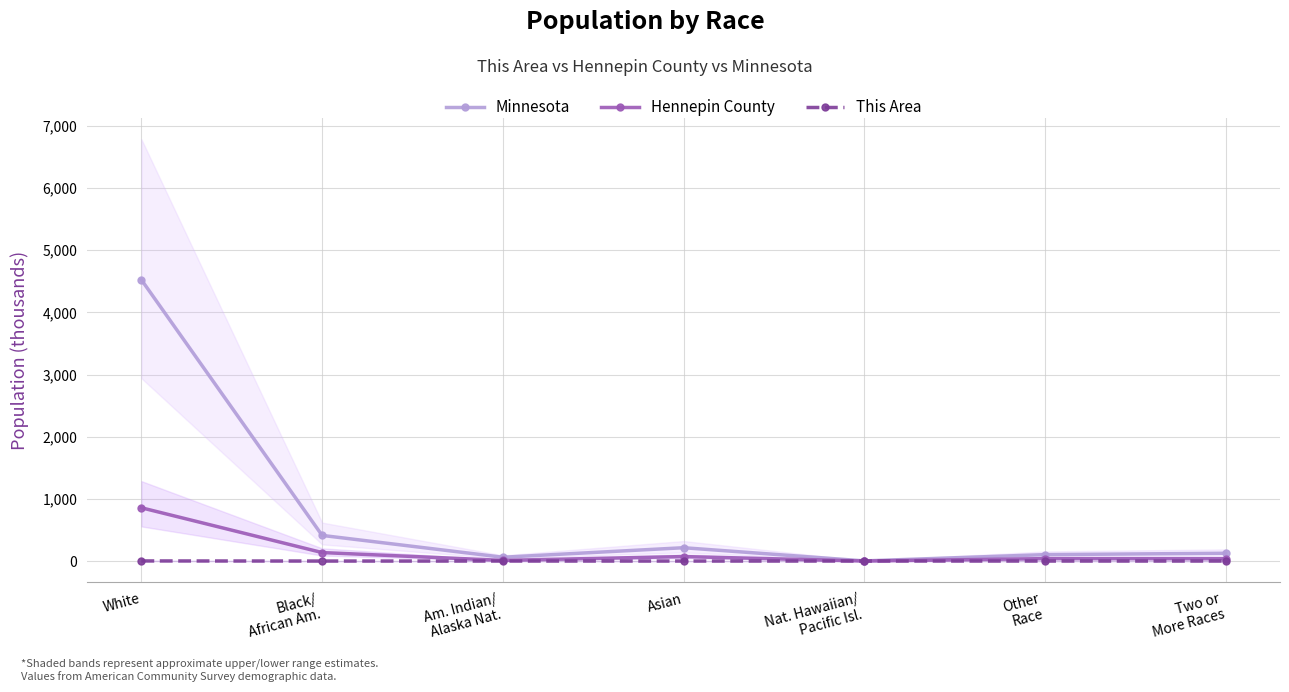

How many distinct data groups are displayed?

3